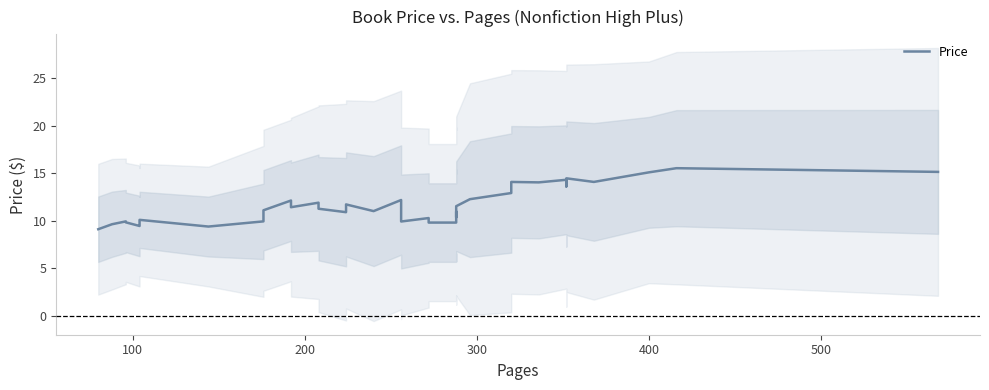

How many points are higher than both their immediate neighbors (excluding endpoints)?

12